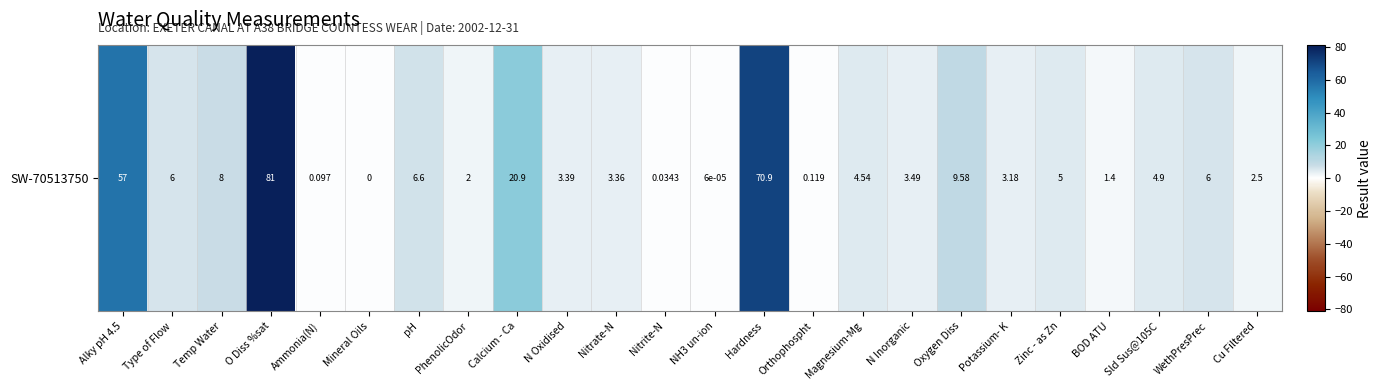

What is the ratio of the value at Sld Sus@105C to the value at Calcium - Ca?

0.2